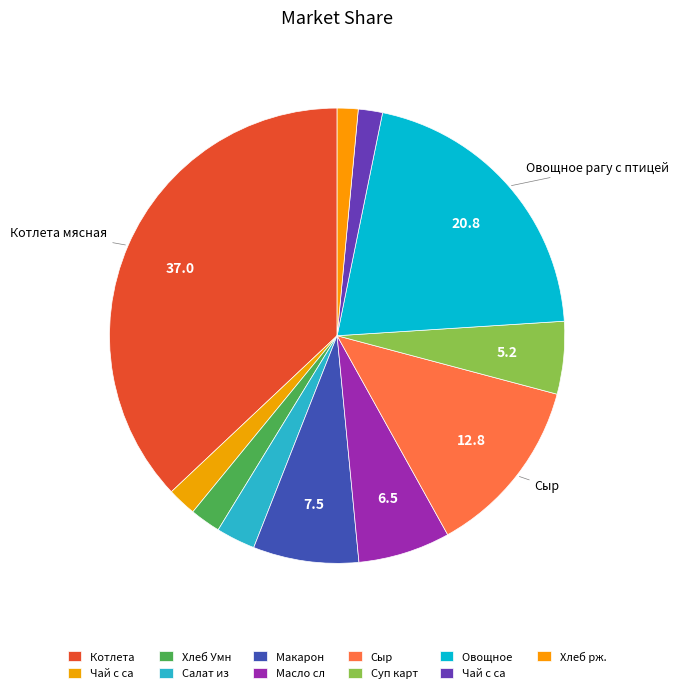

Which category has the biggest portion of the pie?

Котлета мясная